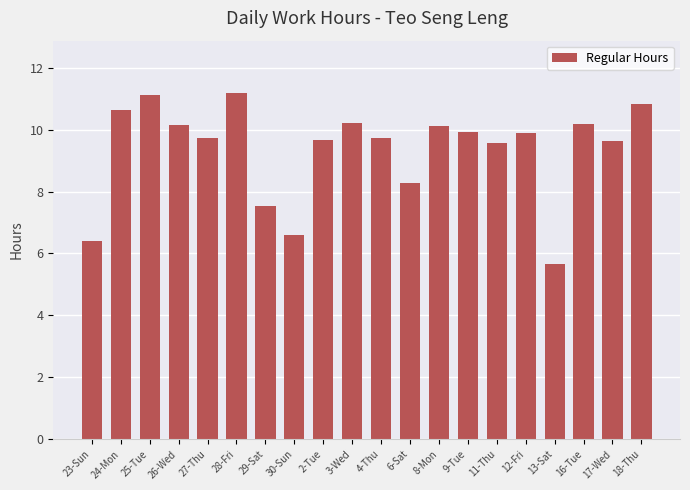

What is the greatest value displayed?

11.2